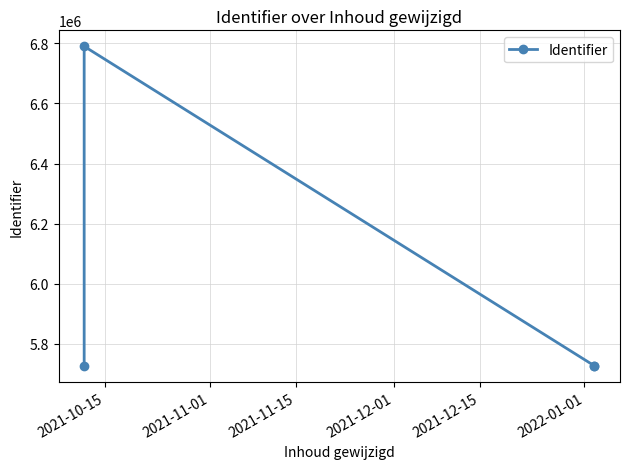

What is the difference between the second highest and second lowest values?

2